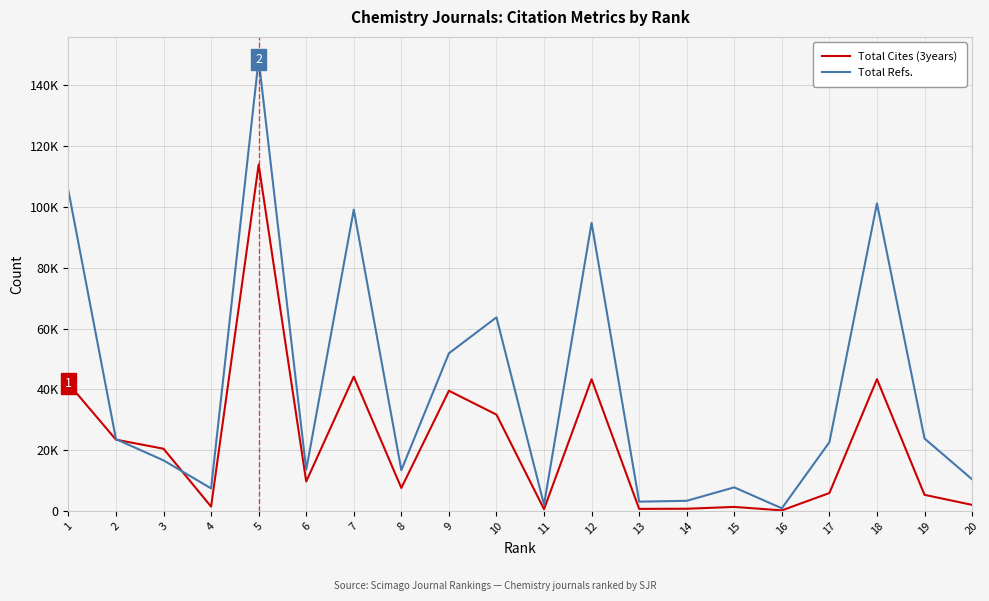

Does the chart display data point markers on the line(s)?

No